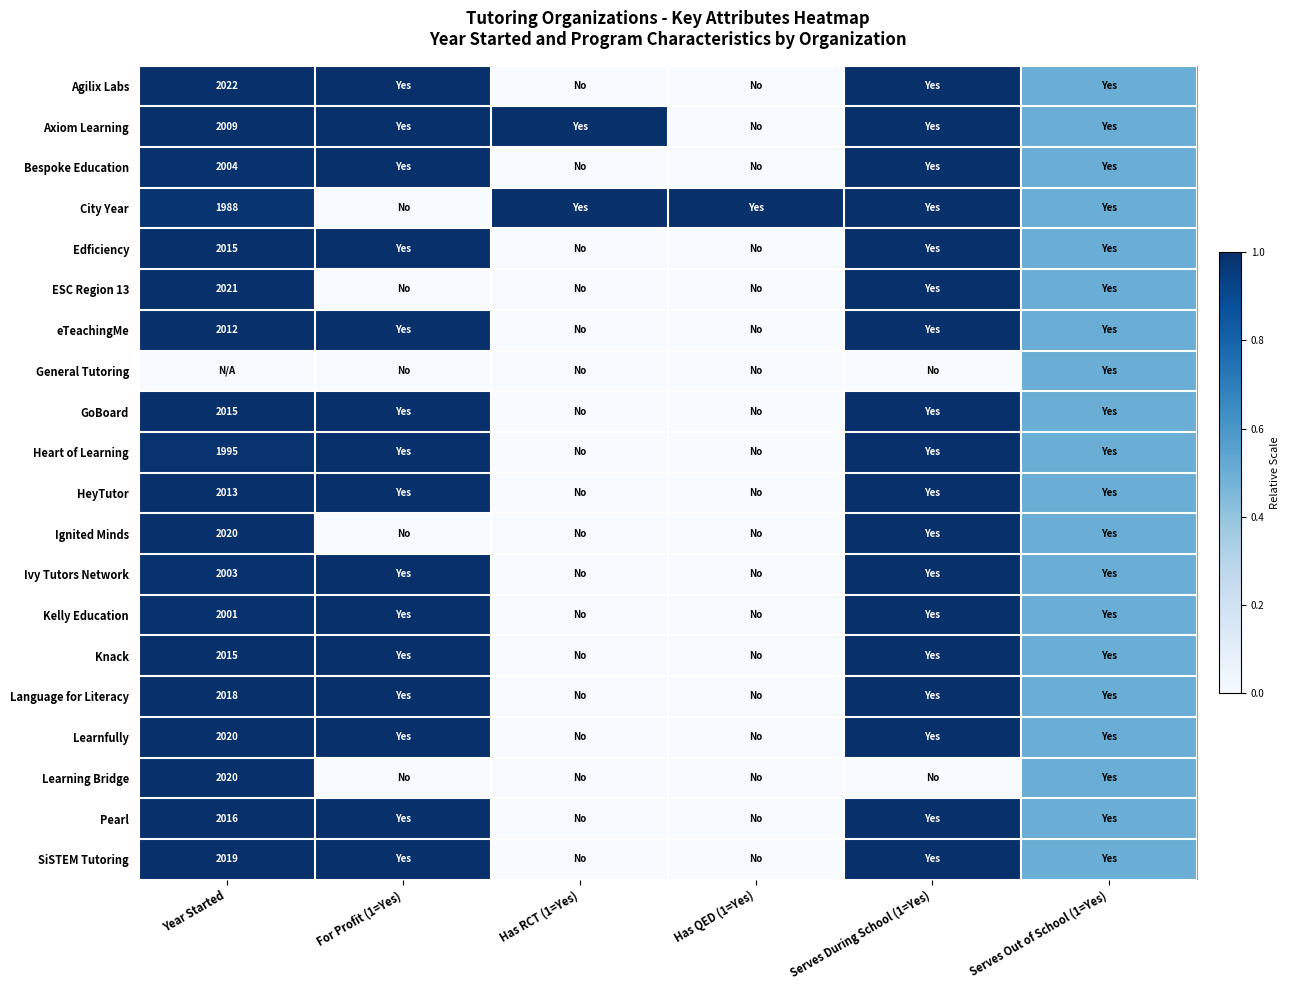

The Knack series shows 2015.0 at Year Started. True or false?

True